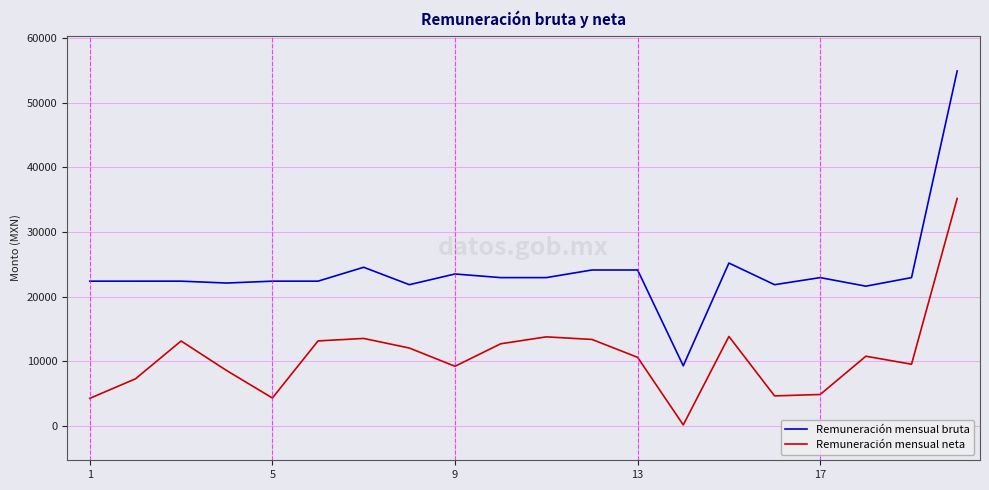

Rank the series by their average value, from lowest to highest.

Remuneración mensual neta, Remuneración mensual bruta